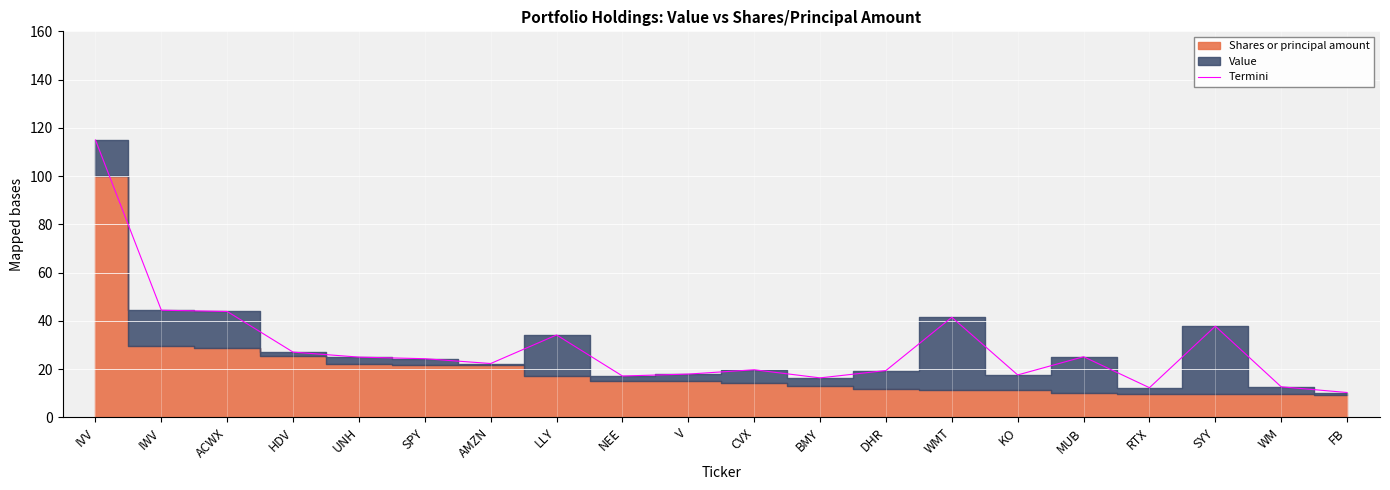

What is the sum of the values at LLY and V?

52.1